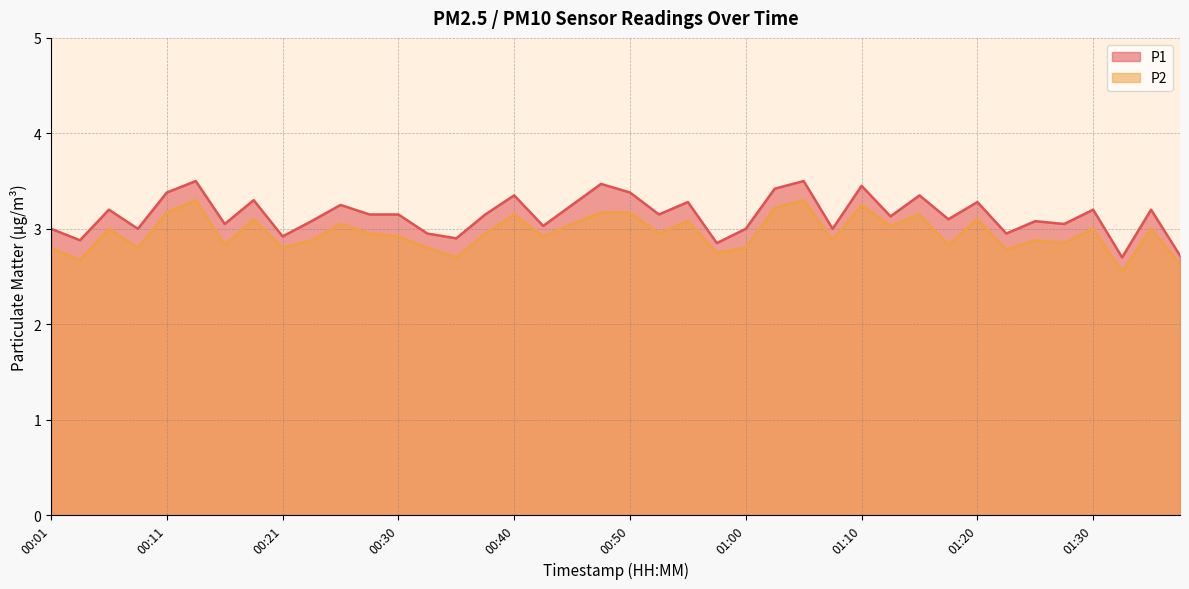

The P1 series shows 4.2 at 00:21. True or false?

False